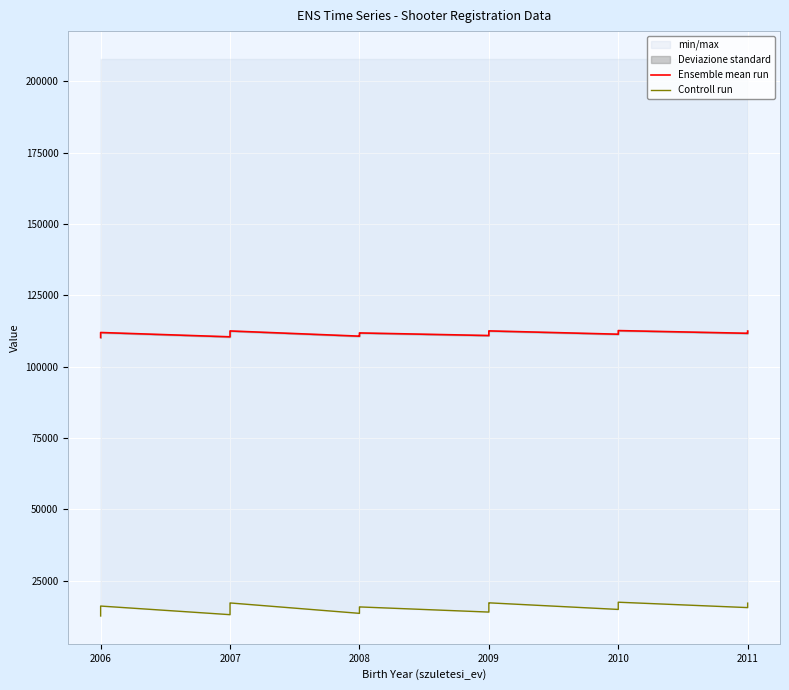

What is the total value across all series at 2010?

126358.5